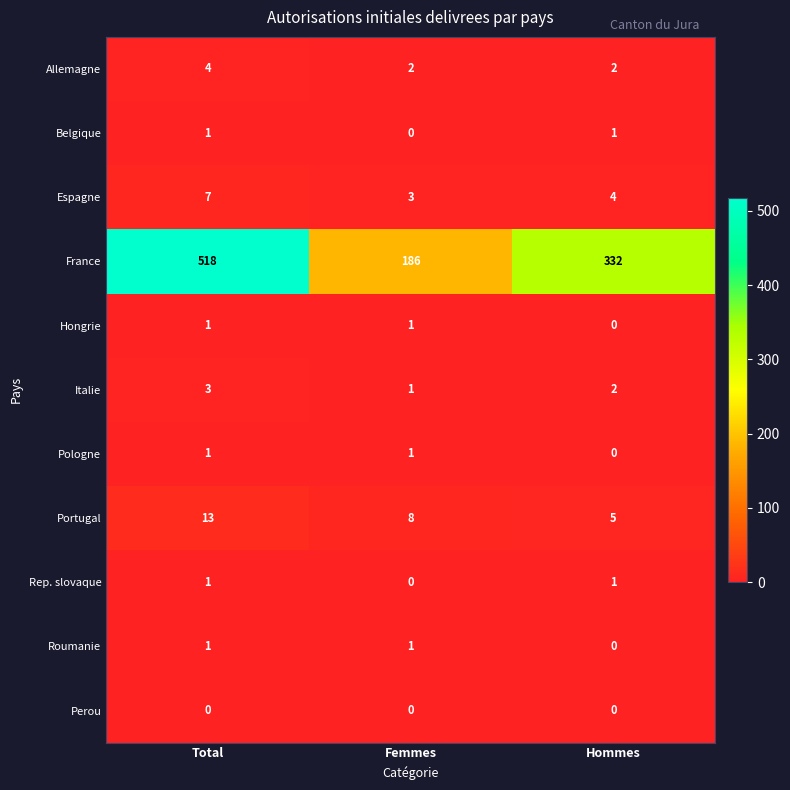

Which category has the lowest value in the Espagne series?

Femmes